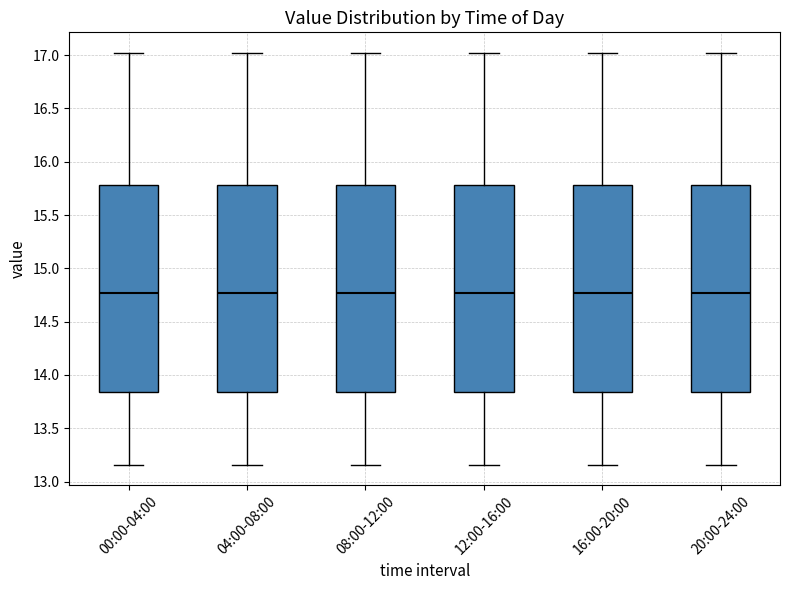

Reading left to right, read every box against the y-axis: the position of its median line, the range the box covers, and the ends of its whiskers. The values are not printed on the chart, so give them approximately, as read against the axis.

00:00-04:00: median 14.75, box 13.85 to 15.80, whiskers 13.15 to 17.00
04:00-08:00: median 14.75, box 13.85 to 15.80, whiskers 13.15 to 17.00
08:00-12:00: median 14.75, box 13.85 to 15.80, whiskers 13.15 to 17.00
12:00-16:00: median 14.75, box 13.85 to 15.80, whiskers 13.15 to 17.00
16:00-20:00: median 14.75, box 13.85 to 15.80, whiskers 13.15 to 17.00
20:00-24:00: median 14.75, box 13.85 to 15.80, whiskers 13.15 to 17.00